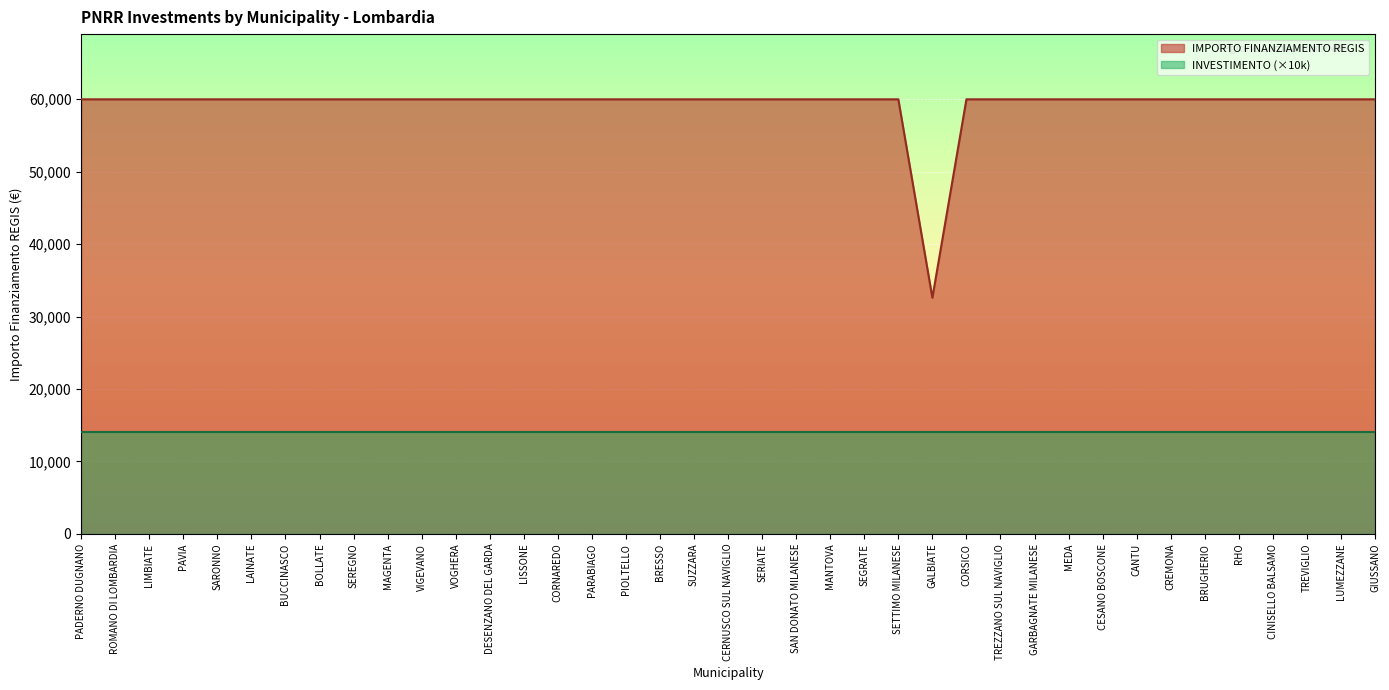

What is the label of the 2nd point from the right?

LUMEZZANE